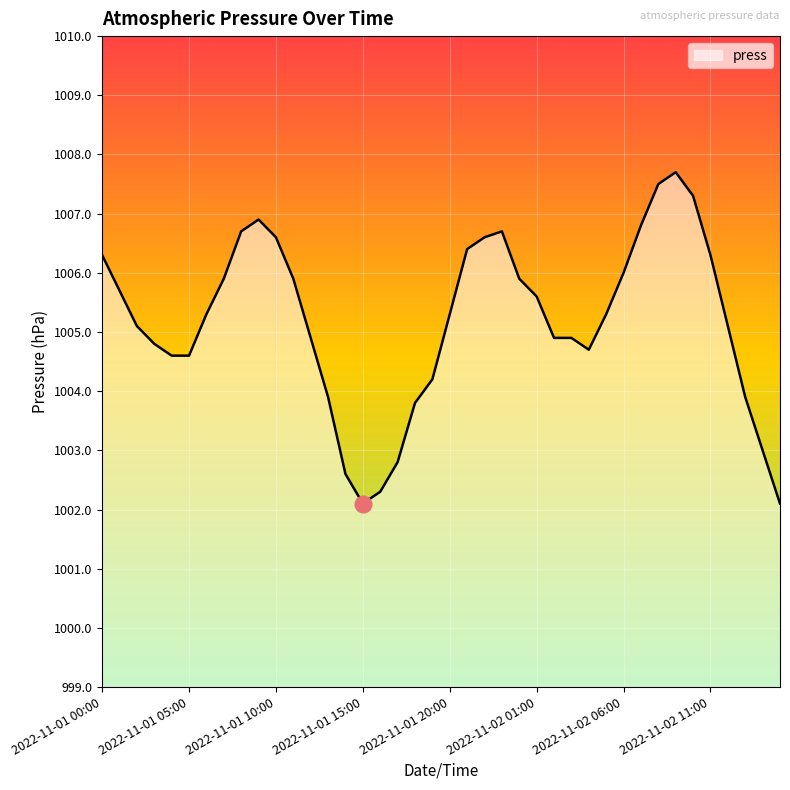

What is the maximum value shown in the chart?

1007.7